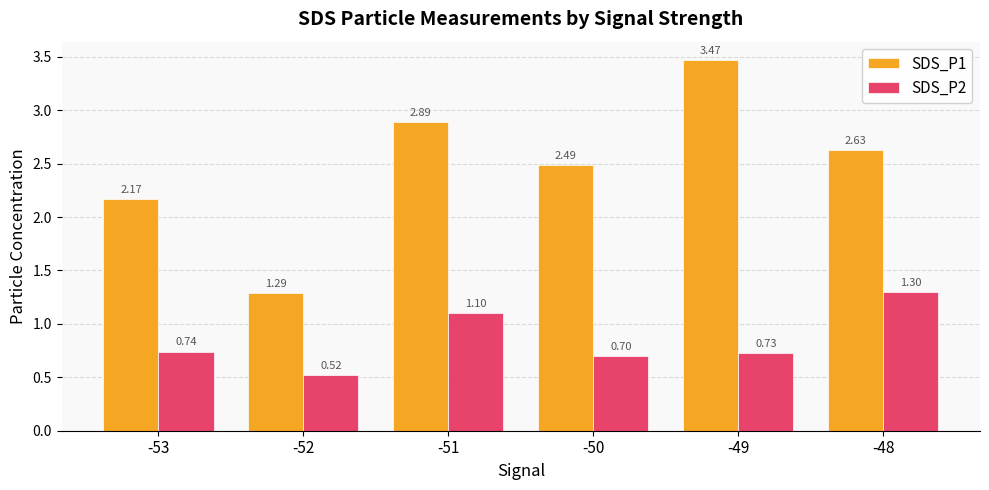

Which series changed the most between -49 and -48?

SDS_P1